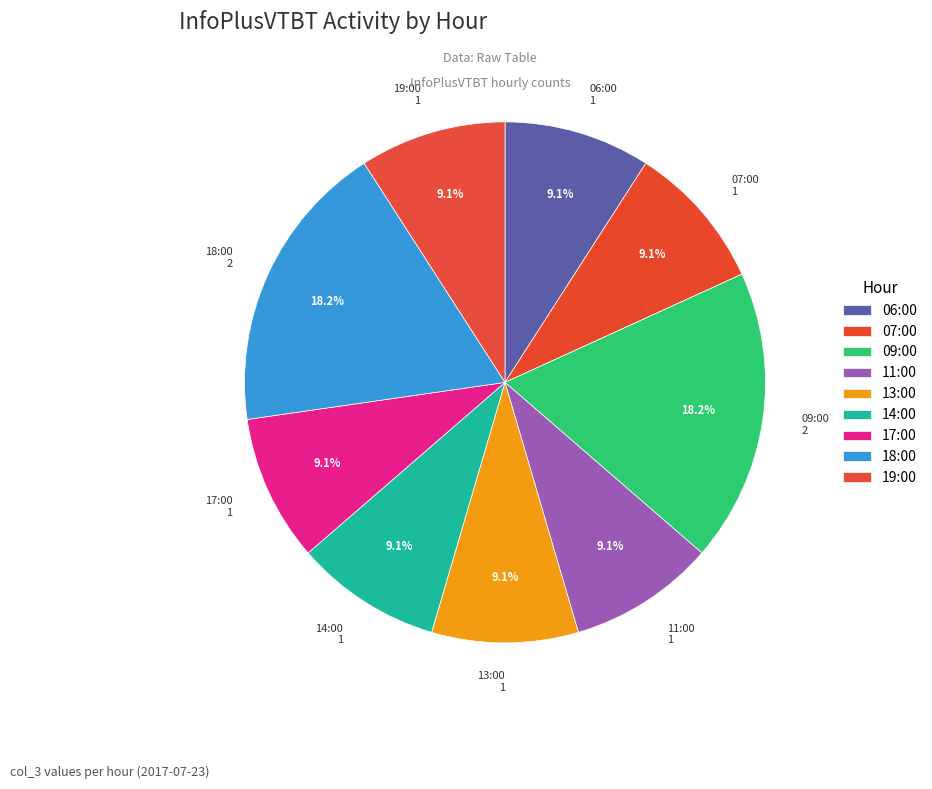

True or false: 09:00 accounts for 32% of the total.

False